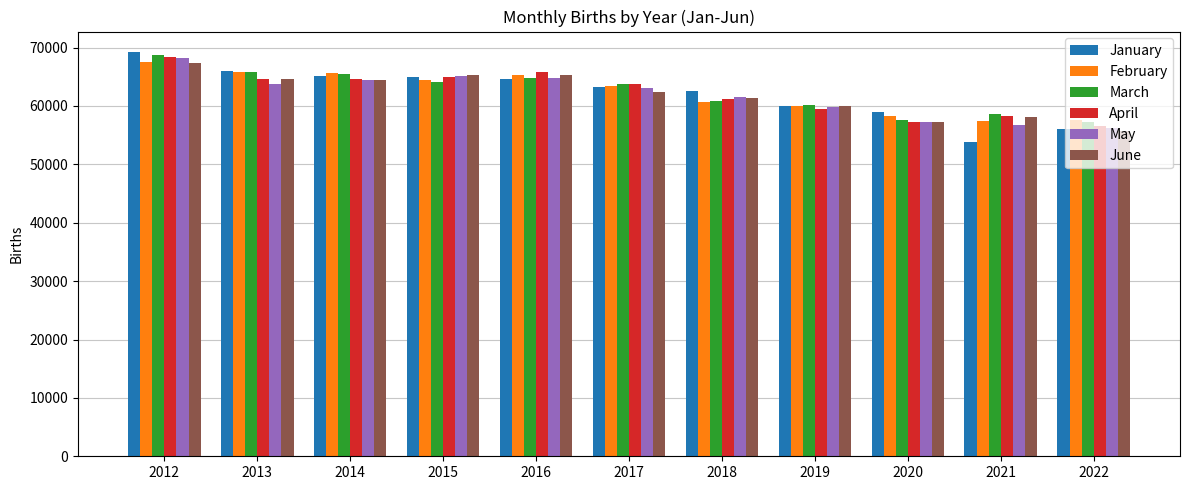

At how many categories does at least one series exceed 67110?

1